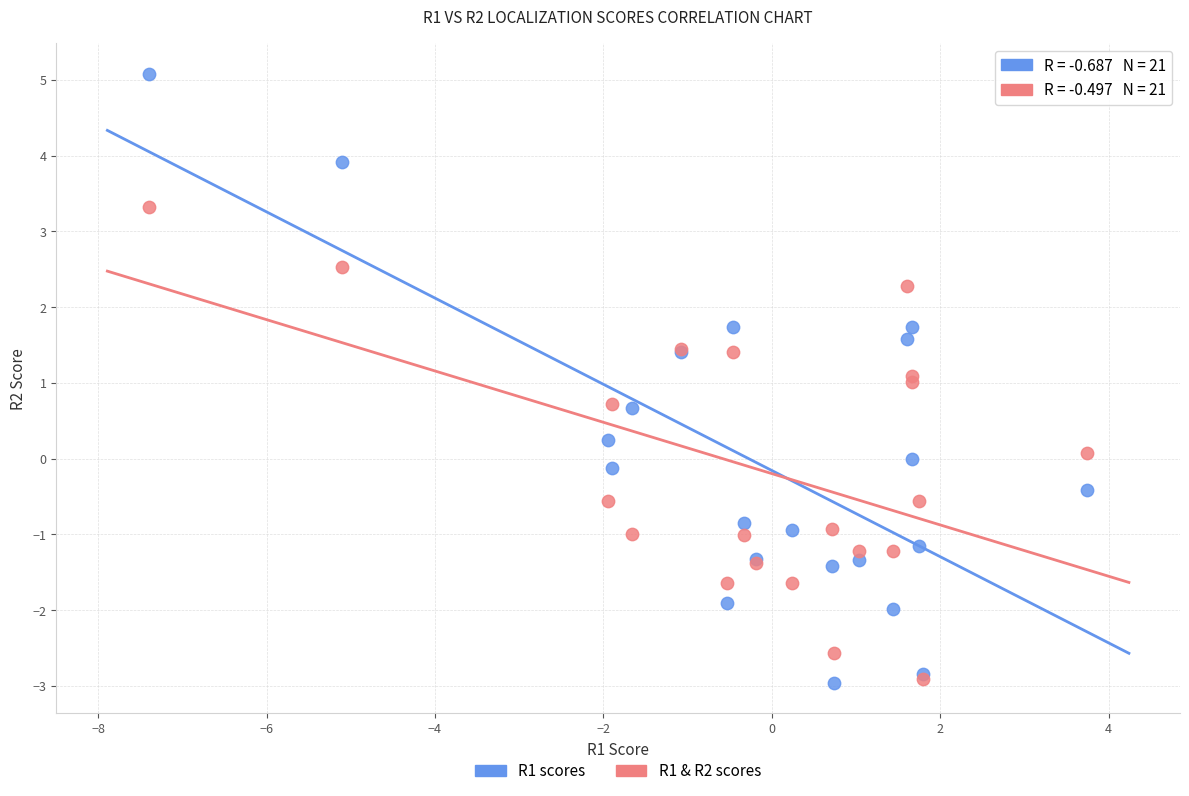

Which series reaches the maximum Y coordinate?

R1 scores